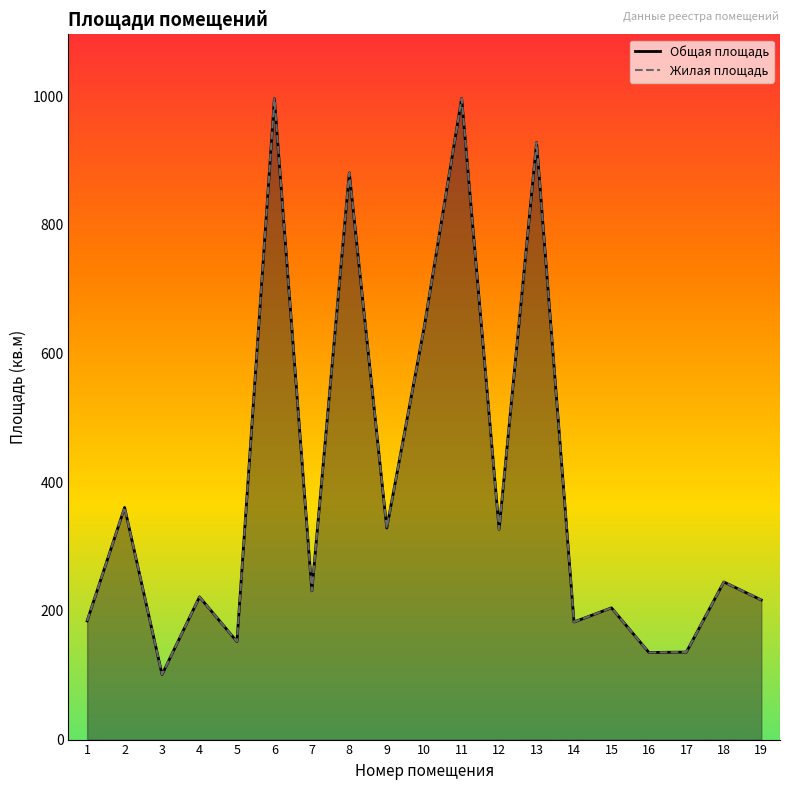

In Общая площадь, how many points are lower than both neighbors (excluding endpoints)?

7